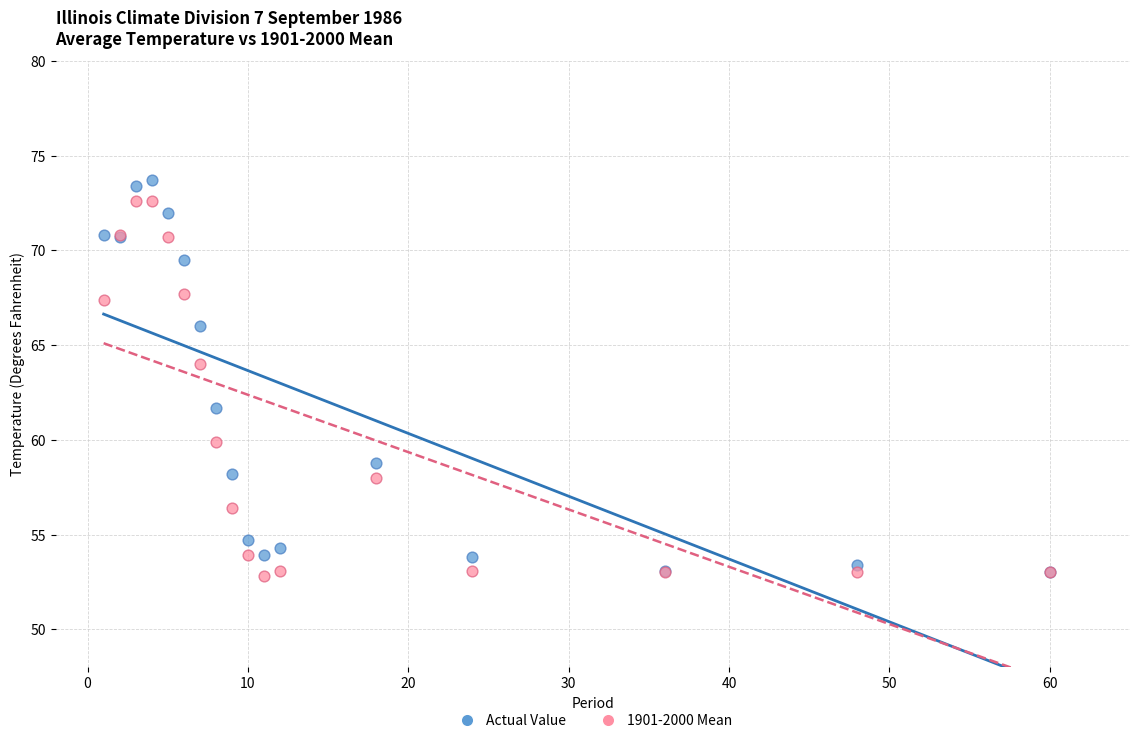

Which series contains the highest Y value?

Actual Value